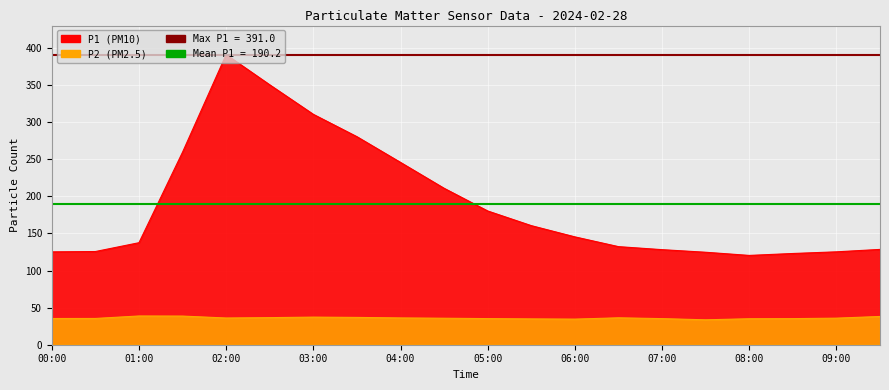

At which category is the sum across all series the highest?

02:00